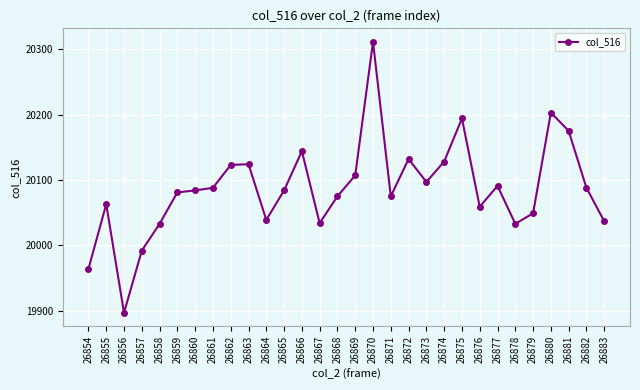

Is it true that the value at 26859 is 12753?

False